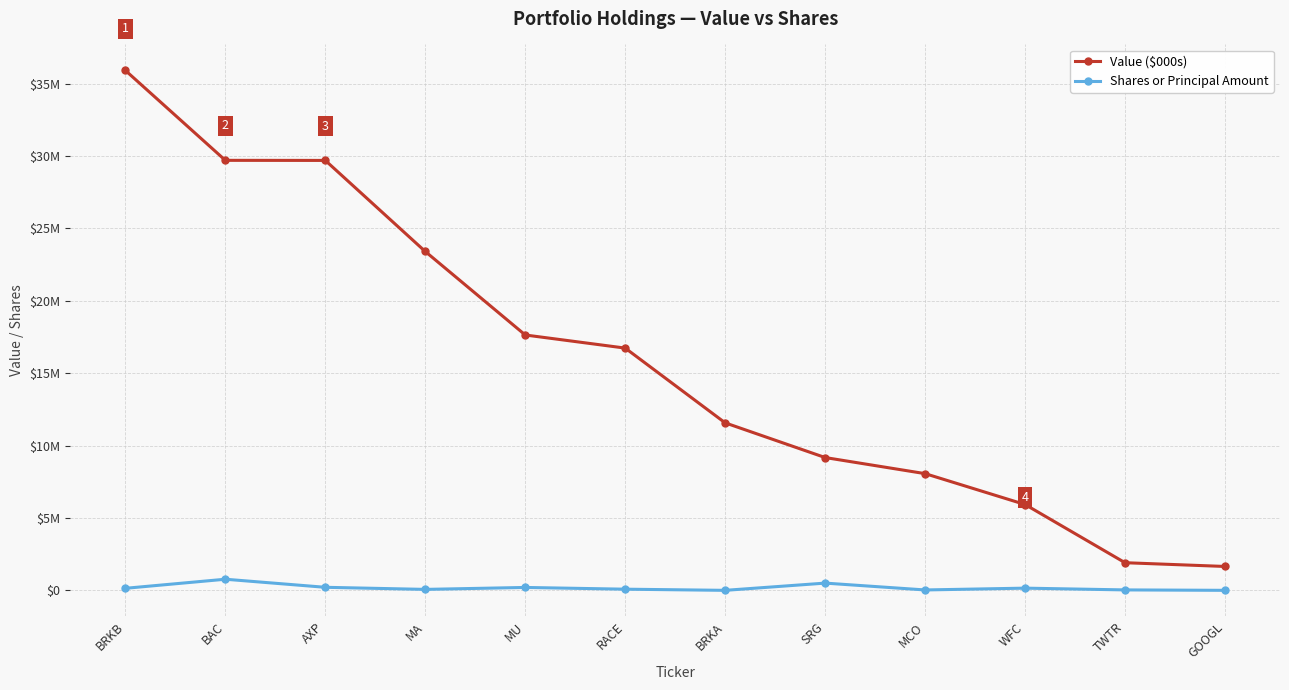

What are all the series names shown in the legend?

Value ($000s), Shares or Principal Amount